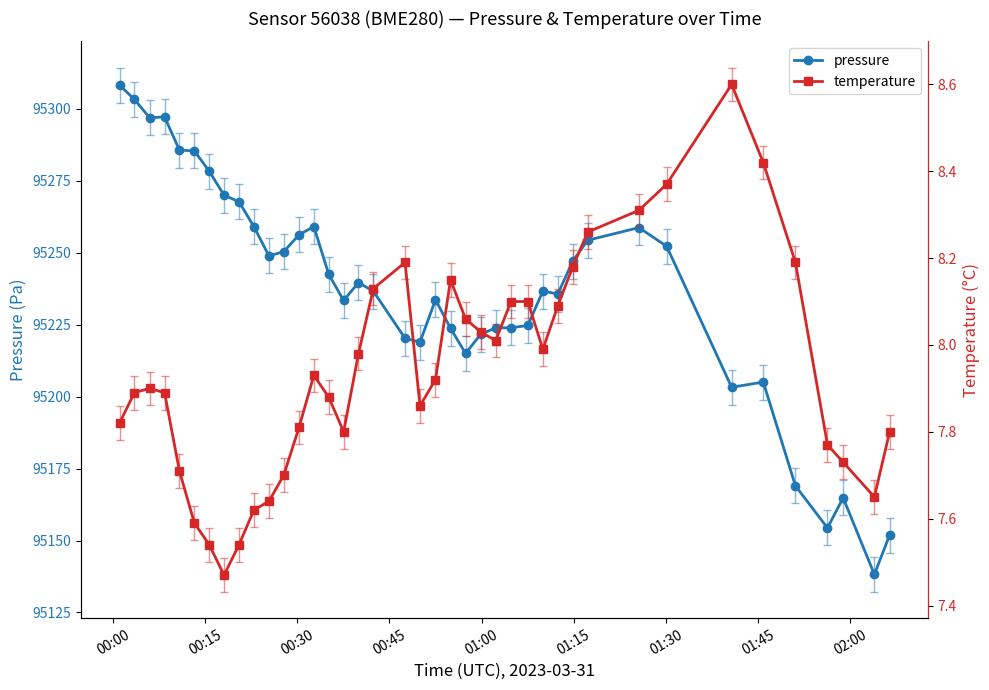

In temperature, how many points are lower than both neighbors (excluding endpoints)?

6